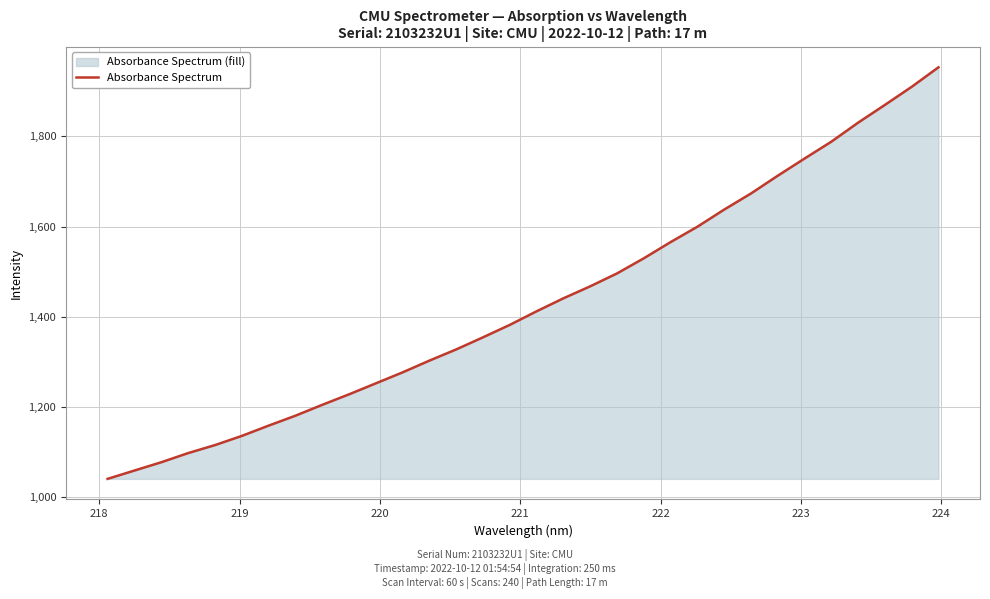

What is the maximum value shown in the chart?

1953.2